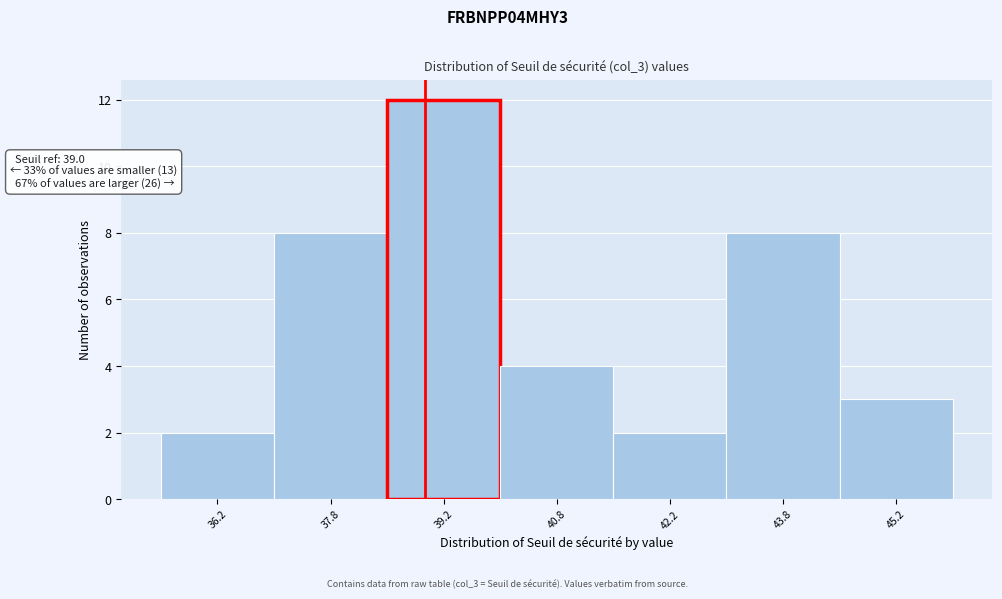

Over which range of the x-axis is the bar tallest?

38.5 to 40.0